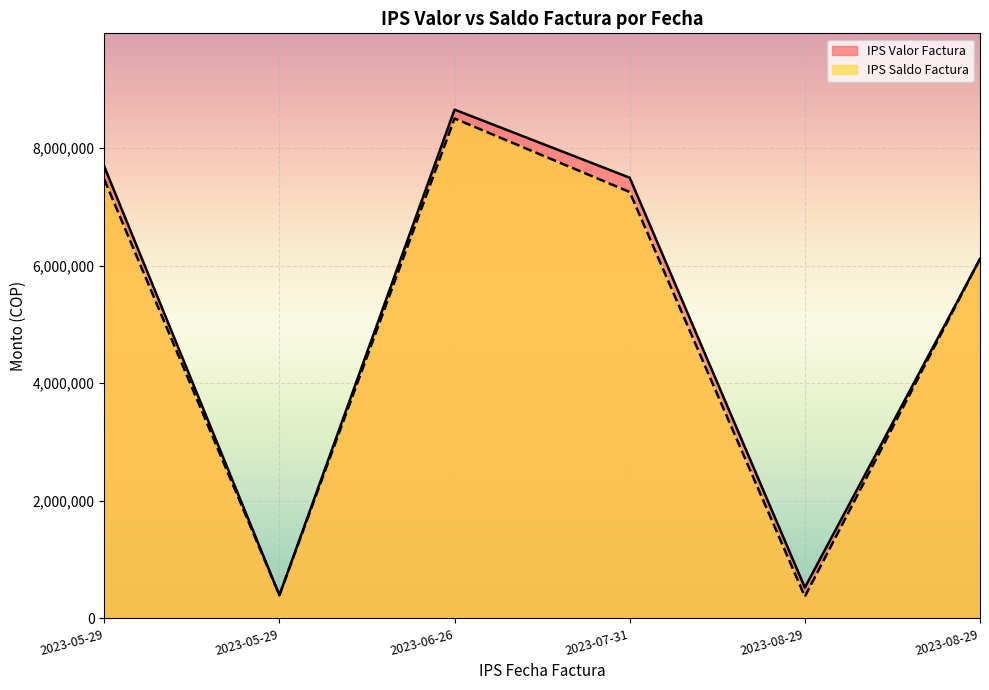

In IPS Valor Factura, how many points are lower than both neighbors (excluding endpoints)?

2